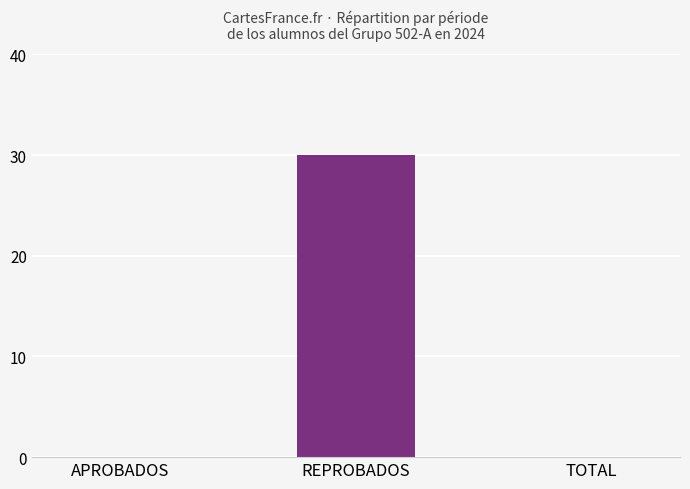

The value at TOTAL is 0. True or false?

True